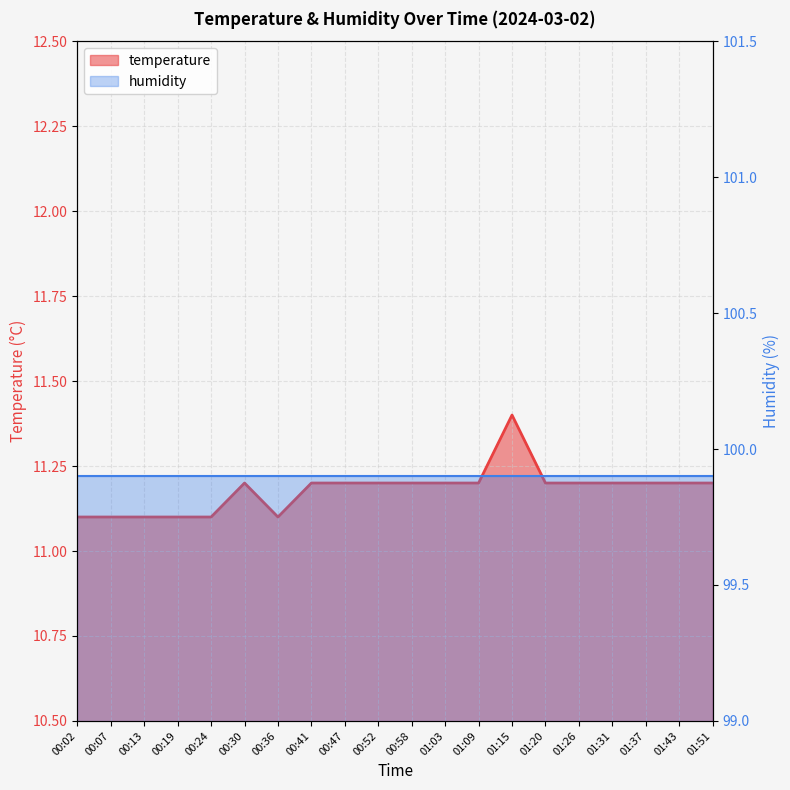

True or false: the data shows 2.7 at 01:37.

False